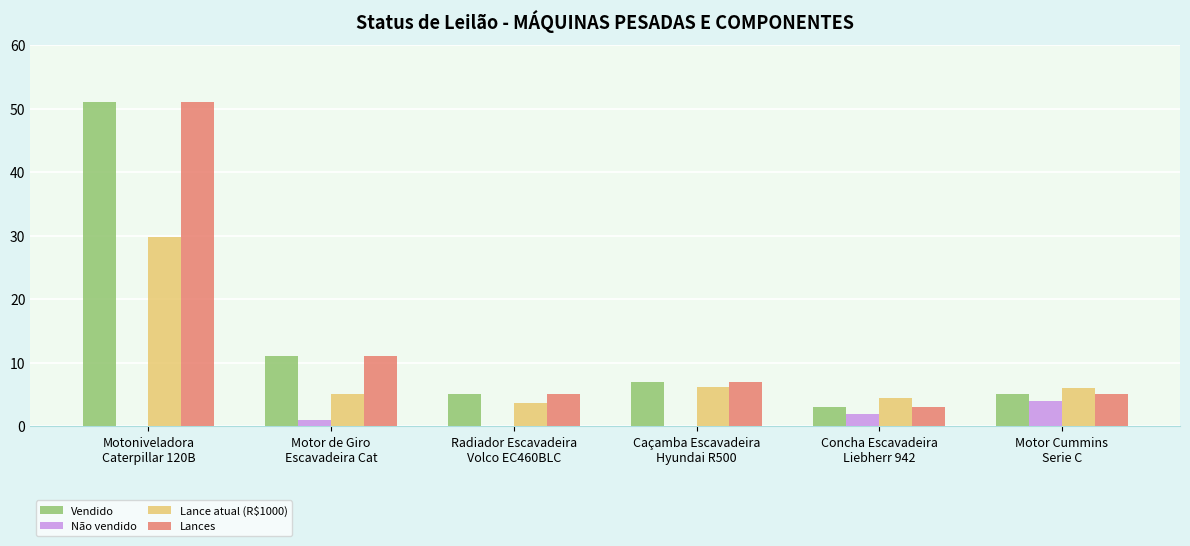

What is the sum of all Lance atual (R$1000) values?

55.0